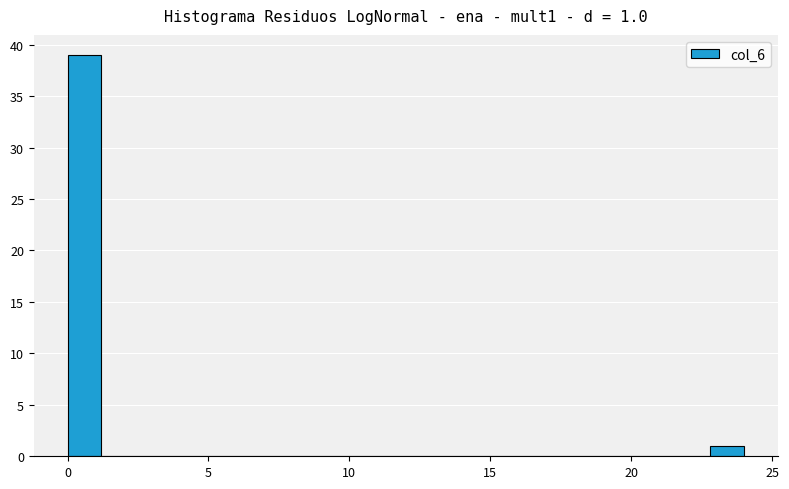

Around what value on the x-axis is the tallest bar? Give the approximate position of its centre, as read against the axis.

0.5